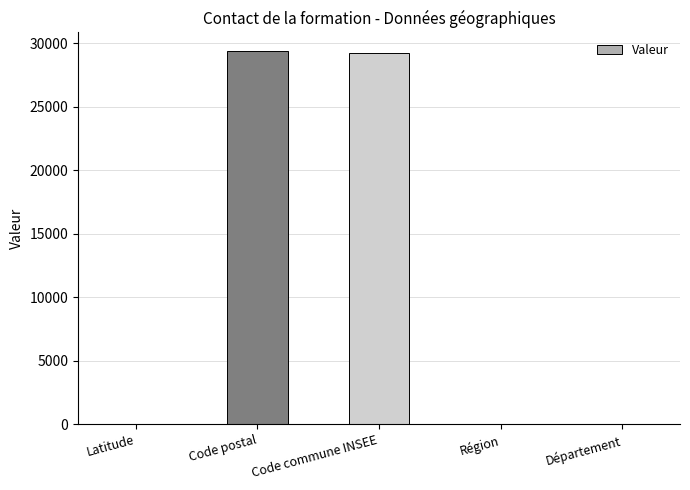

What is the change in value from Code commune INSEE to Région?

-29180.0